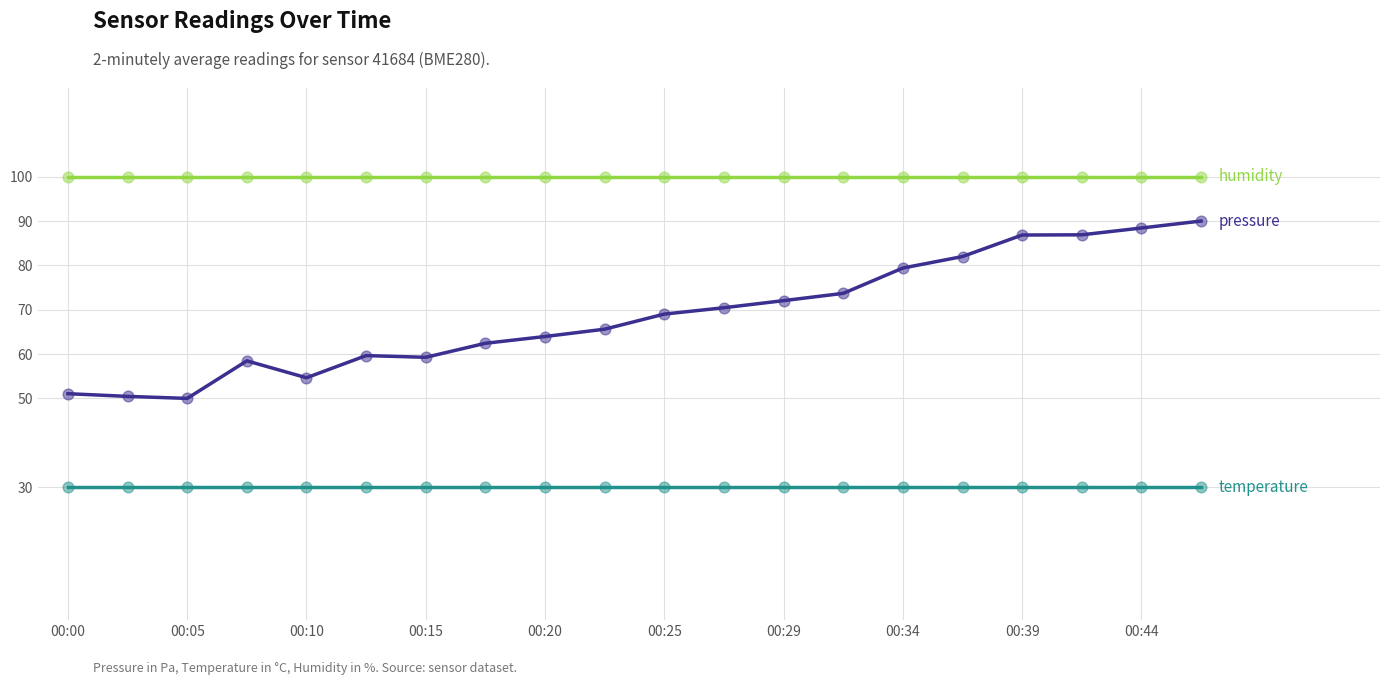

What is the smallest value displayed?

30.0